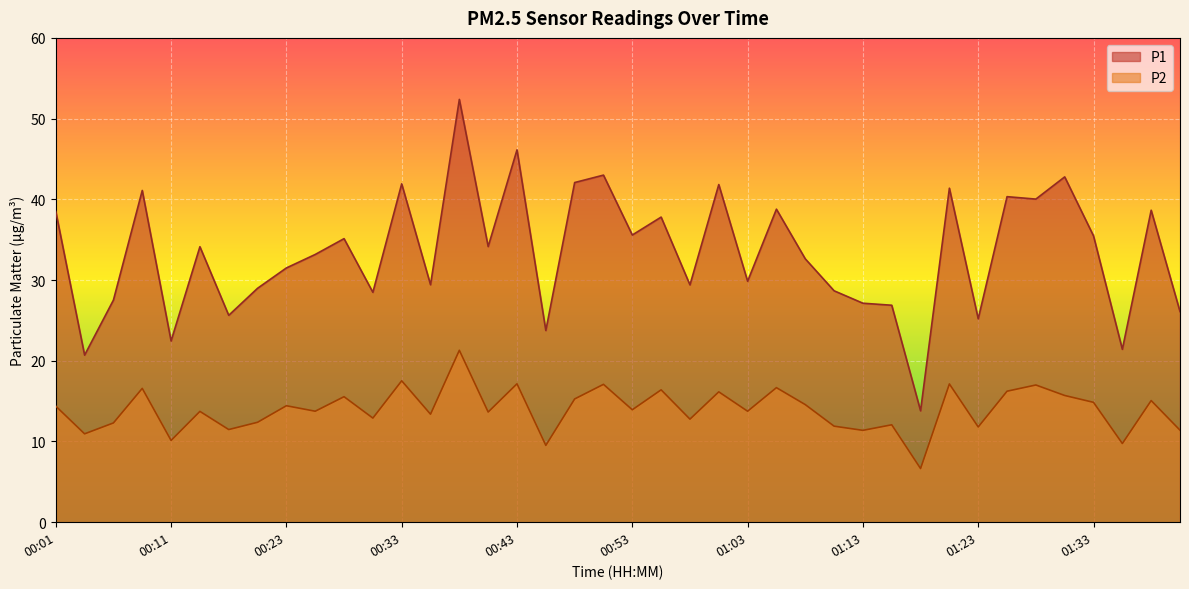

What is the label of the 31st point from the right?

00:26